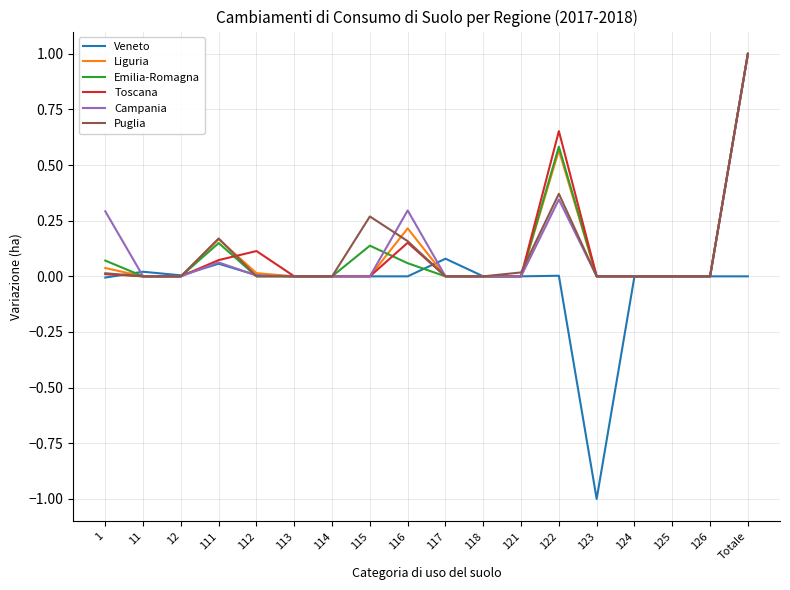

At which category is the sum across all series the highest?

Totale